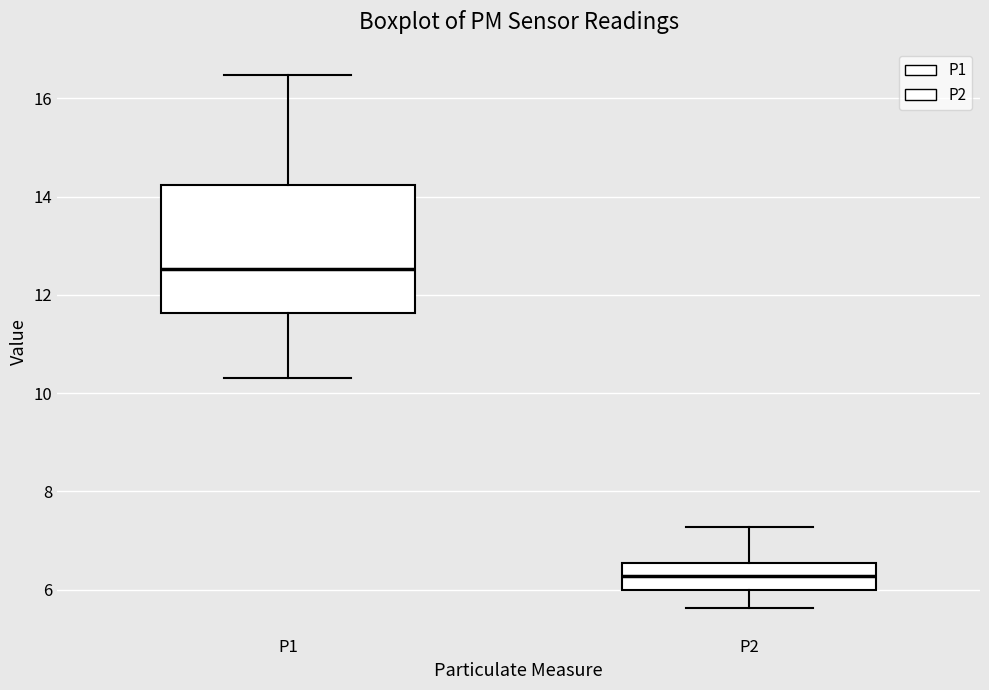

Reading left to right, read every box against the y-axis: the position of its median line, the range the box covers, and the ends of its whiskers. The values are not printed on the chart, so give them approximately, as read against the axis.

P1: median 12.6, box 11.6 to 14.2, whiskers 10.4 to 16.4
P2: median 6.2, box 6.0 to 6.6, whiskers 5.6 to 7.2